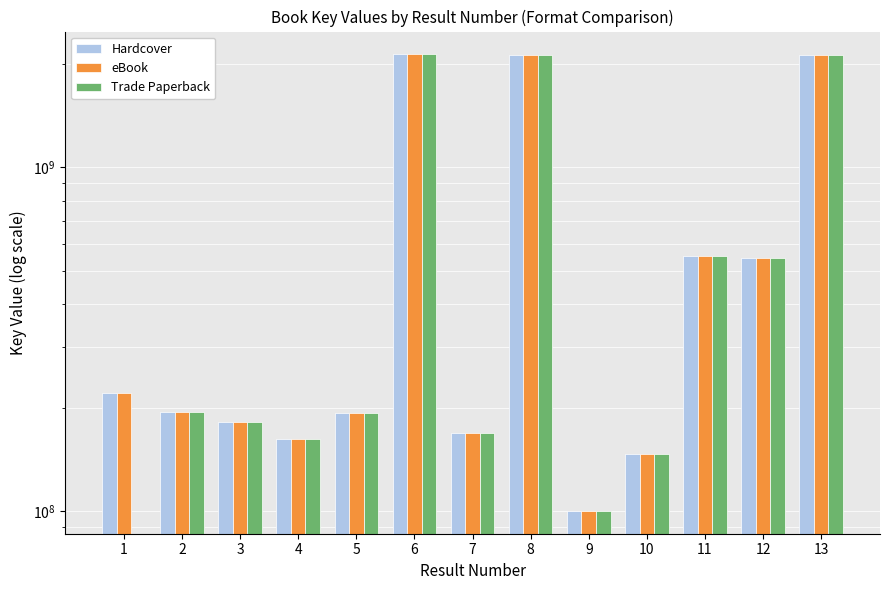

What is the value of the Hardcover bar at the 11th from the left?

554103588